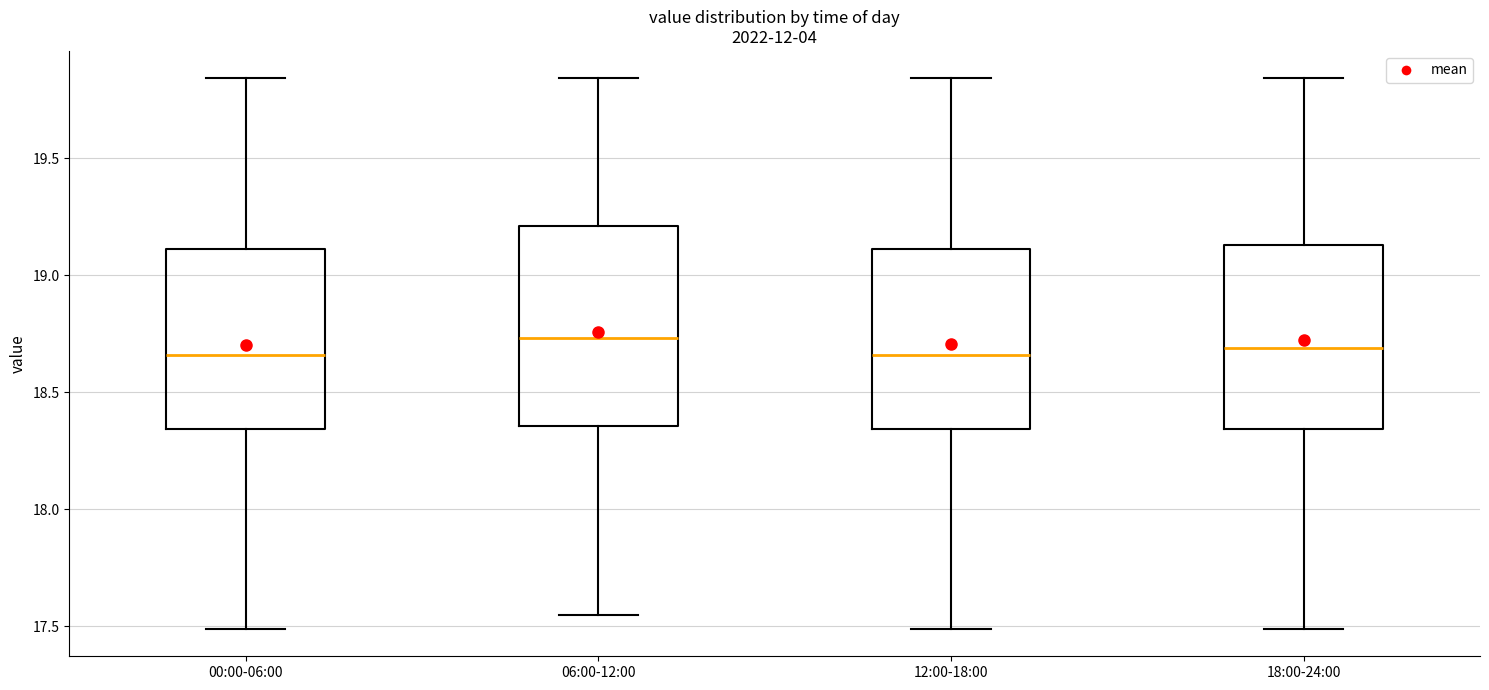

Reading left to right, read every box against the y-axis: the position of its median line, the range the box covers, and the ends of its whiskers. The values are not printed on the chart, so give them approximately, as read against the axis.

00:00-06:00: median 18.65, box 18.35 to 19.10, whiskers 17.50 to 19.85
06:00-12:00: median 18.75, box 18.35 to 19.20, whiskers 17.55 to 19.85
12:00-18:00: median 18.65, box 18.35 to 19.10, whiskers 17.50 to 19.85
18:00-24:00: median 18.70, box 18.35 to 19.15, whiskers 17.50 to 19.85